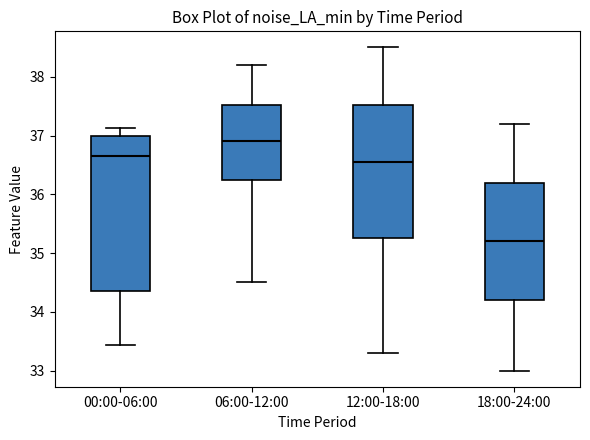

Reading left to right, transcribe this box plot: for each box, give where its median line is, the range the box spans, and where its two whiskers end, as read against the y-axis. The values are not printed on the chart, so give them approximately, as read against the axis.

00:00-06:00: median 36.7, box 34.4 to 37.0, whiskers 33.4 to 37.1
06:00-12:00: median 36.9, box 36.3 to 37.5, whiskers 34.5 to 38.2
12:00-18:00: median 36.6, box 35.3 to 37.5, whiskers 33.3 to 38.5
18:00-24:00: median 35.2, box 34.2 to 36.2, whiskers 33.0 to 37.2